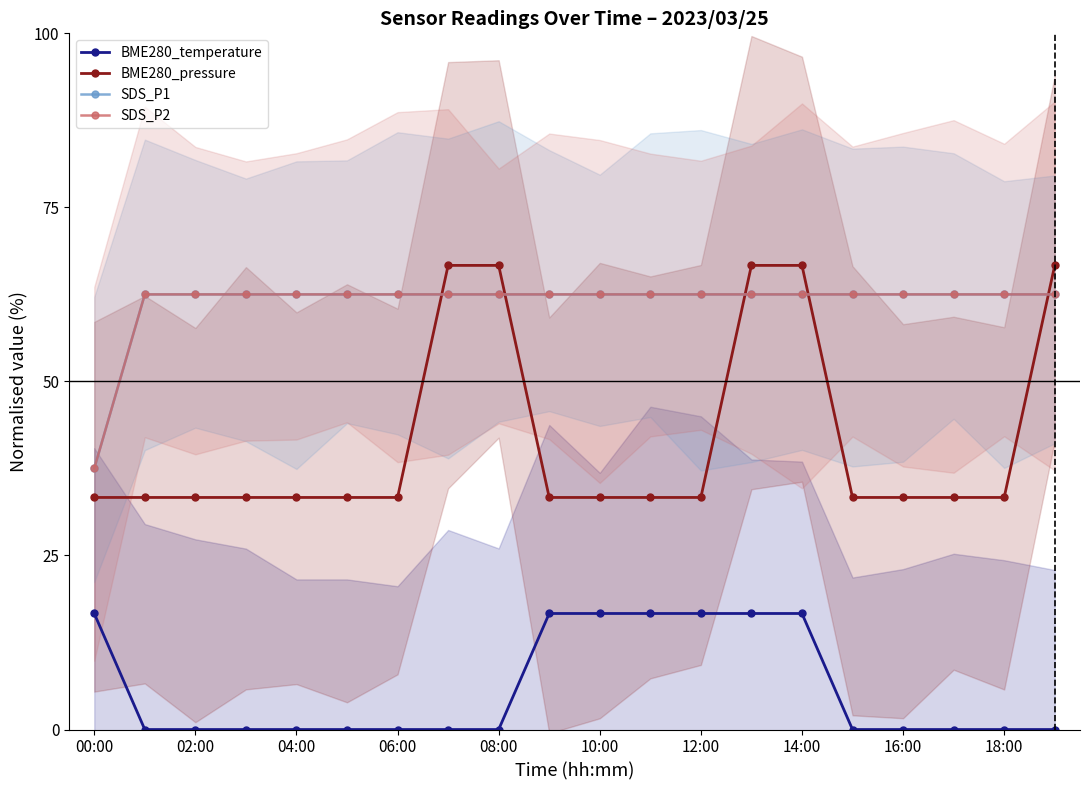

What is the total value across all series at 02:00?

158.3